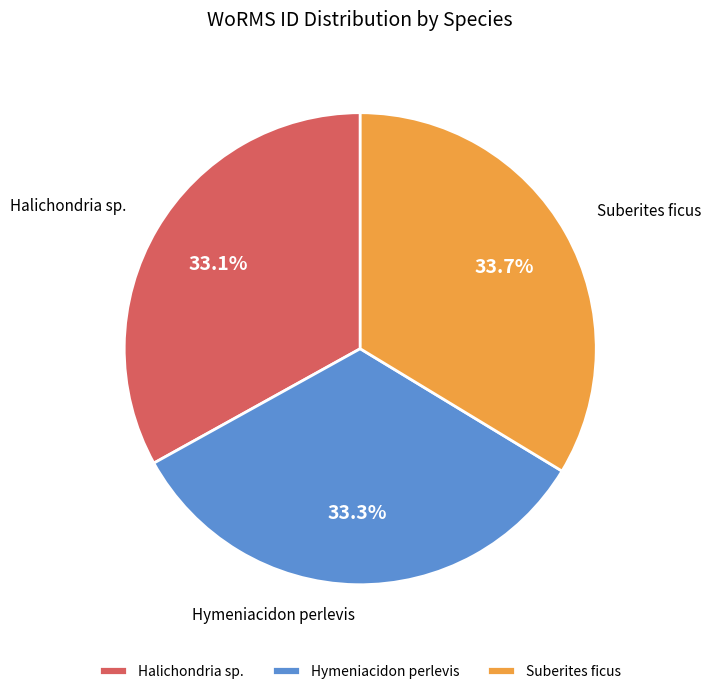

Does Halichondria sp. represent more than half of the total?

No